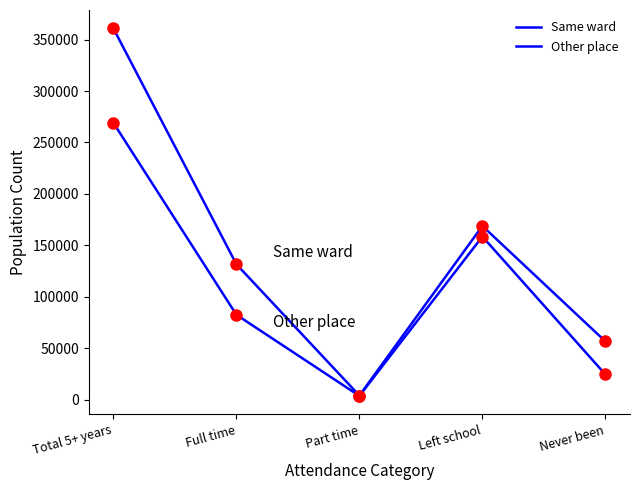

True or false: Other place and Same ward cross at least once.

False